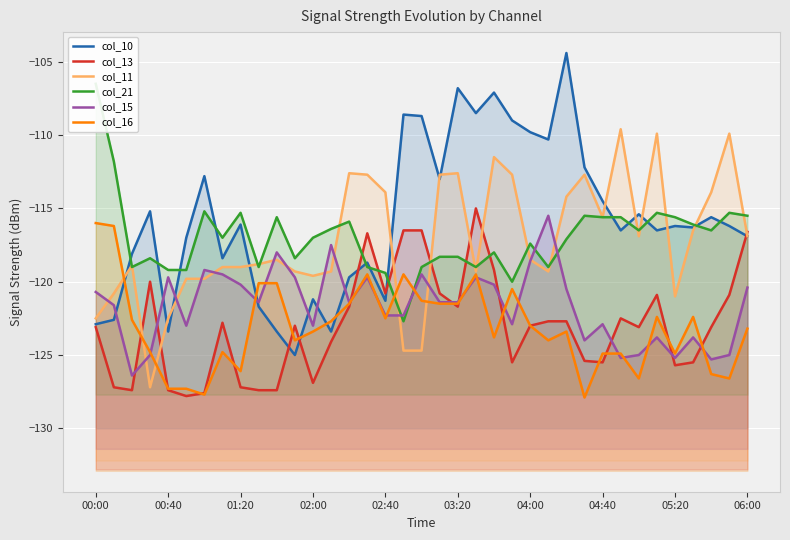

True or false: col_13 and col_10 cross at least once.

True